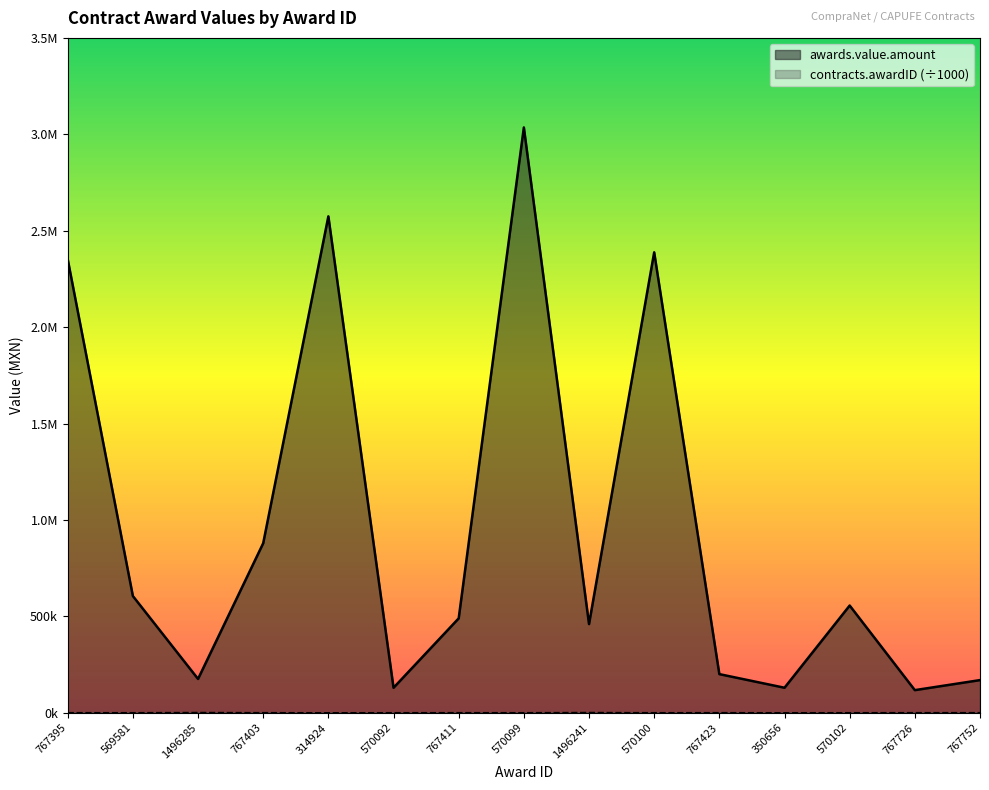

Which series has the largest total across all categories?

awards.value.amount